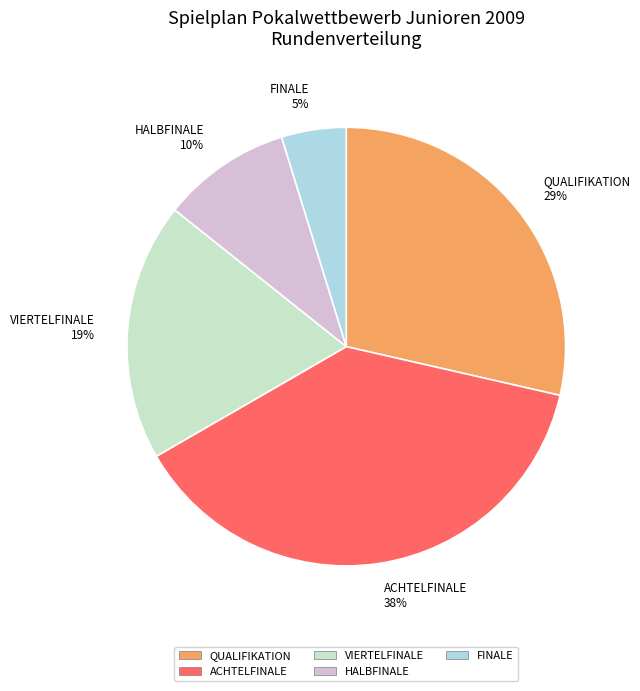

To the nearest percent, what is the average slice percentage?

20%